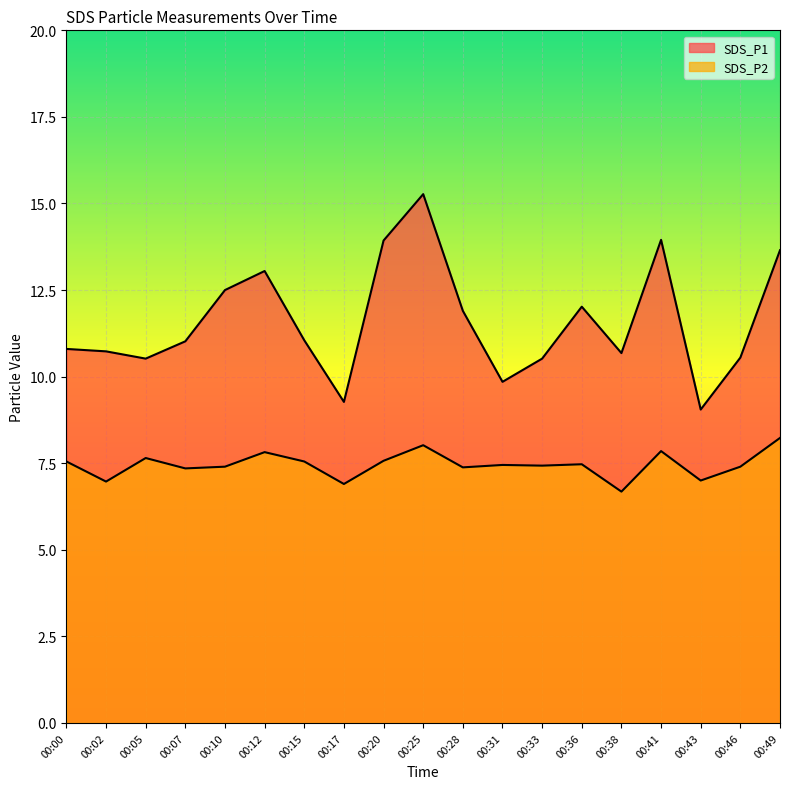

At how many categories does at least one series exceed 12?

7